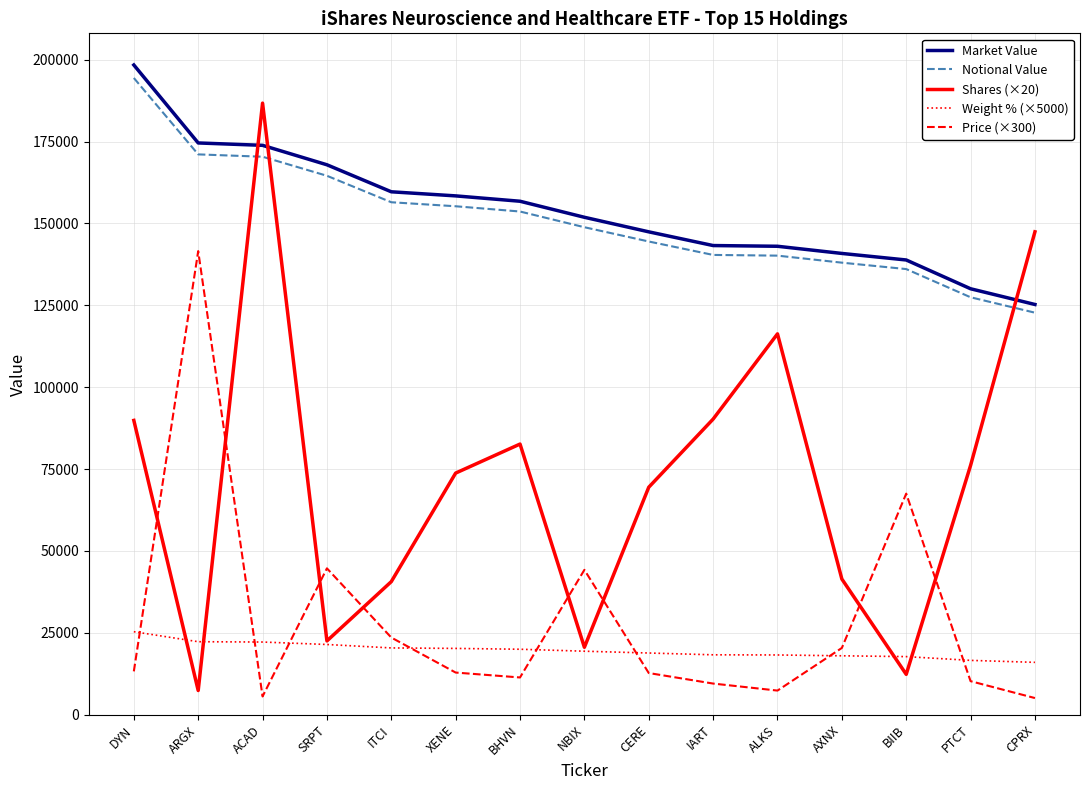

What value does the Notional Value series have at CPRX?

122745.3